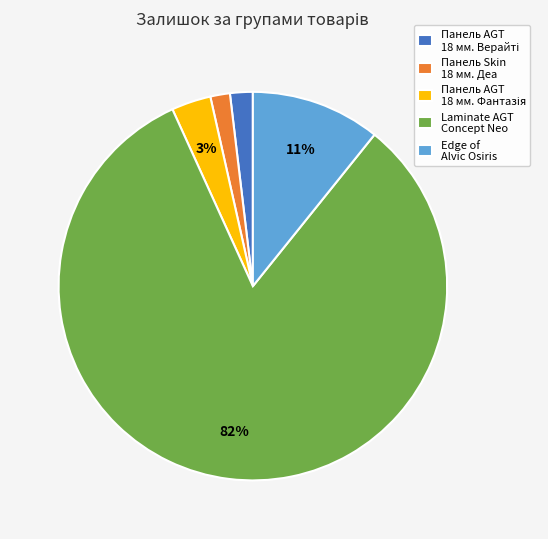

Is it true that Edge of Alvic Osiris is 15% of the pie?

False